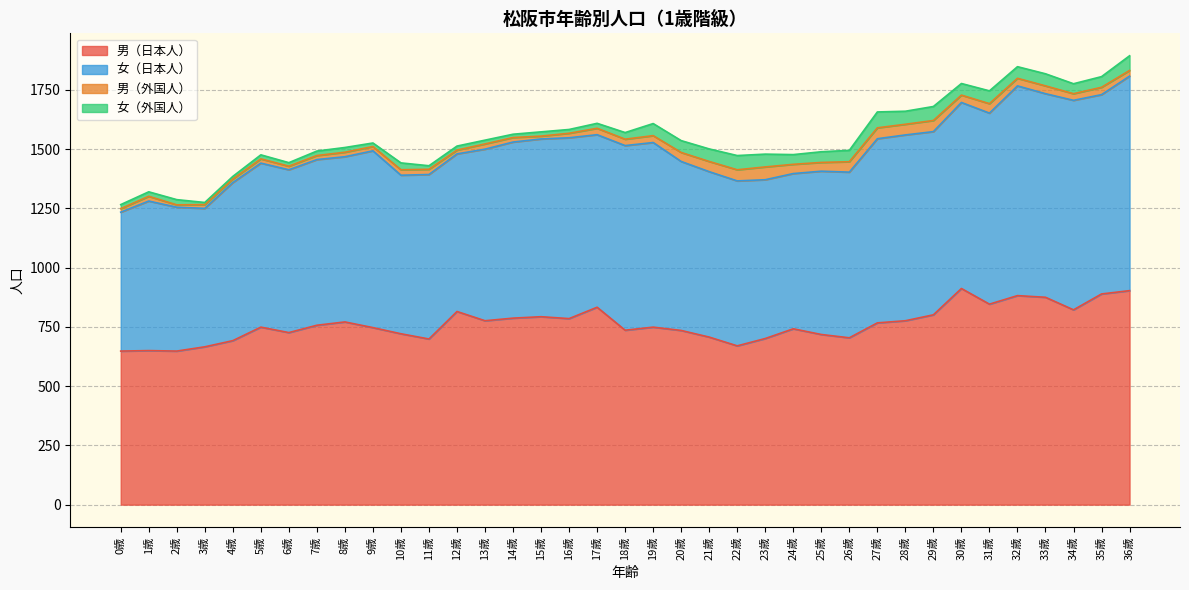

At how many categories does at least one series exceed 196?

37